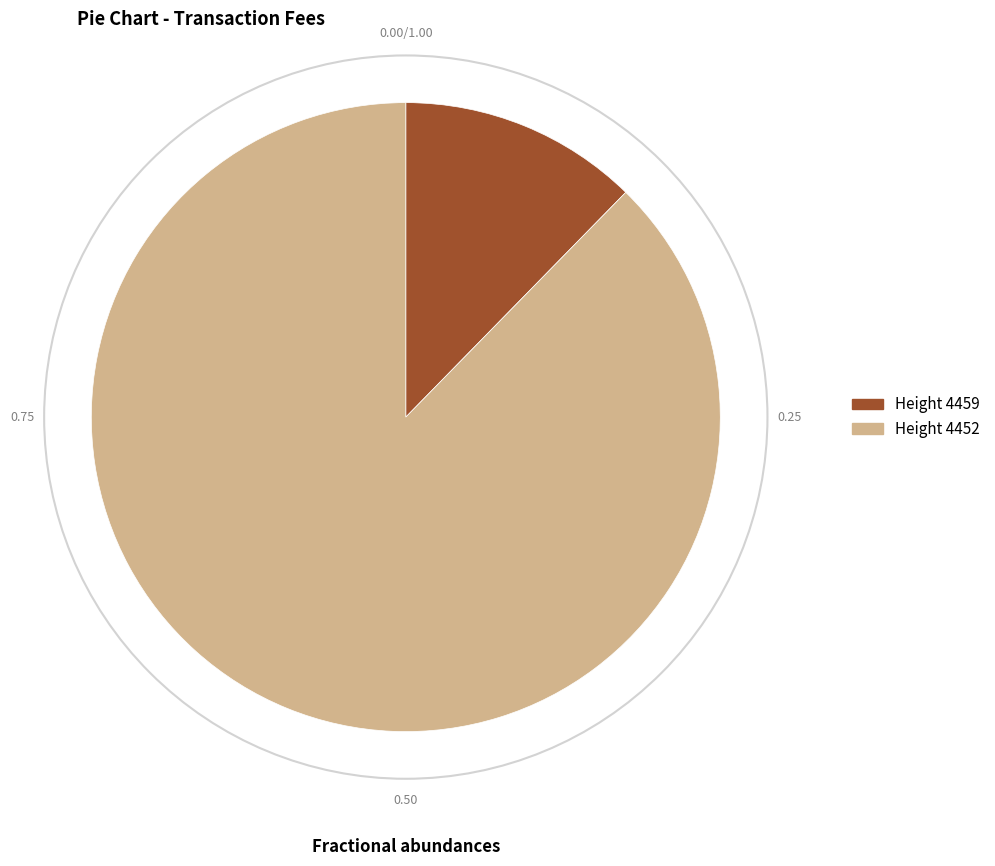

Is there a majority slice in this chart?

Yes